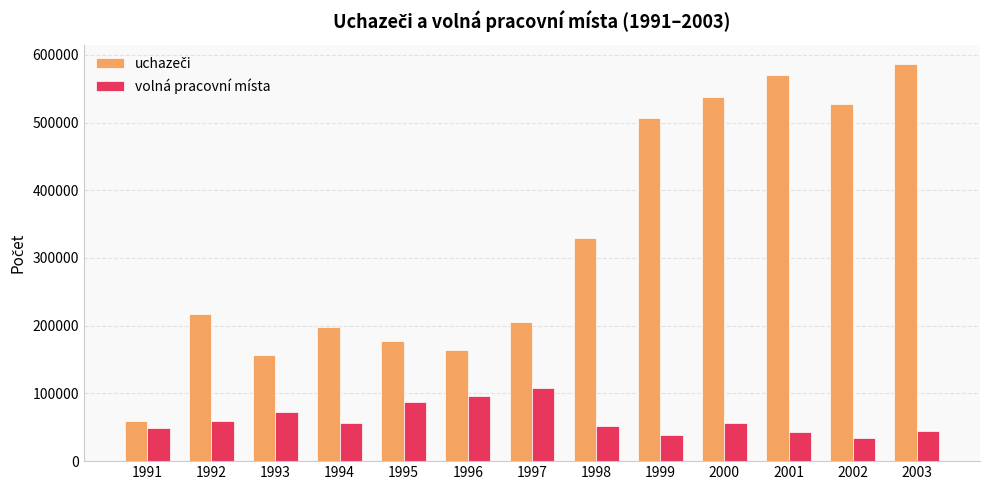

What is the sum of all volná pracovní místa values?

794786